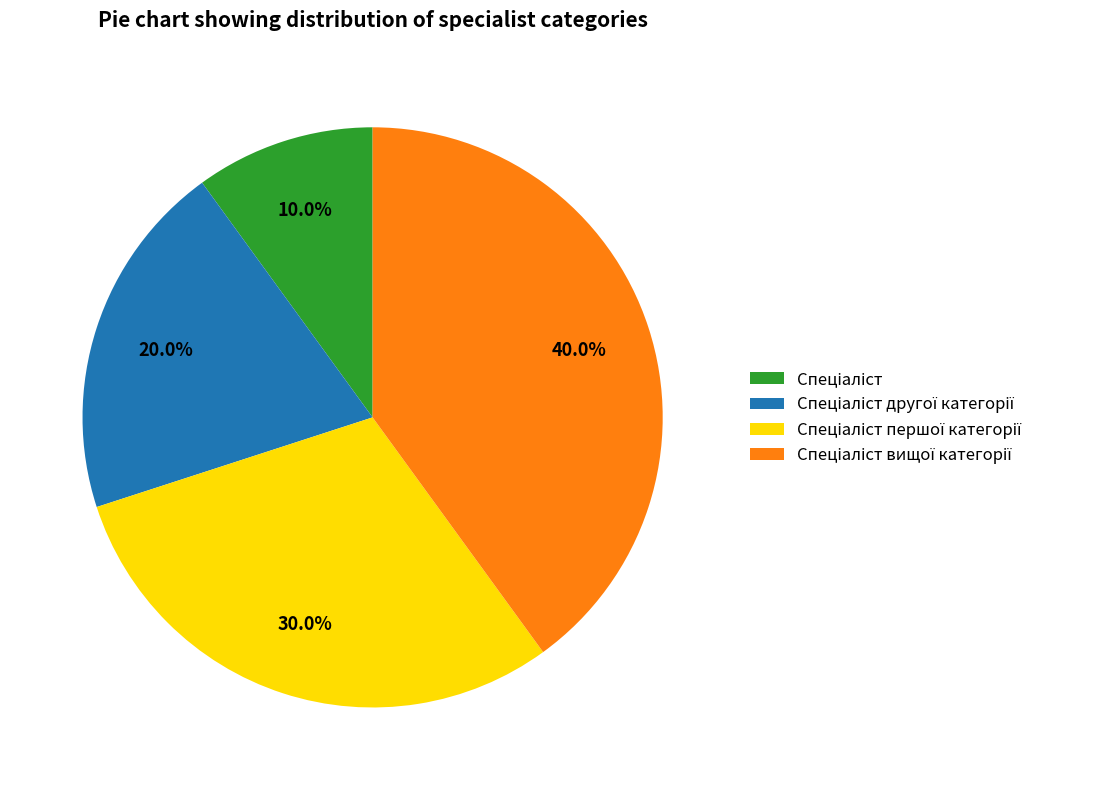

Is there a majority slice in this chart?

No